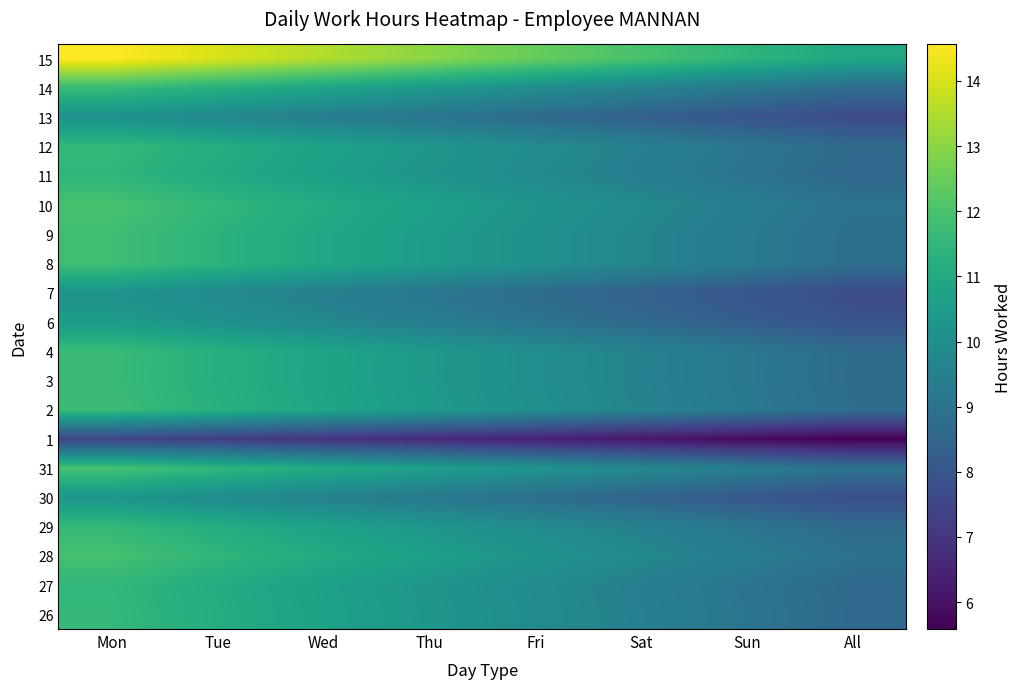

Reading left to right, what are all the values shown in this chart?

26: Mon=11.6	Tue=11.1	Wed=10.7	Thu=10.3	Fri=9.9	Sat=9.5	Sun=9.1	All=8.7
27: Mon=11.5	Tue=11.1	Wed=10.7	Thu=10.3	Fri=9.9	Sat=9.5	Sun=9.1	All=8.6
28: Mon=11.9	Tue=11.5	Wed=11.1	Thu=10.6	Fri=10.2	Sat=9.8	Sun=9.4	All=8.9
29: Mon=11.6	Tue=11.2	Wed=10.8	Thu=10.3	Fri=9.9	Sat=9.5	Sun=9.1	All=8.7
30: Mon=10.3	Tue=9.9	Wed=9.5	Thu=9.2	Fri=8.8	Sat=8.4	Sun=8.1	All=7.7
31: Mon=11.9	Tue=11.5	Wed=11.1	Thu=10.7	Fri=10.2	Sat=9.8	Sun=9.4	All=9.0
1: Mon=7.5	Tue=7.2	Wed=6.9	Thu=6.7	Fri=6.4	Sat=6.1	Sun=5.9	All=5.6
2: Mon=11.7	Tue=11.3	Wed=10.9	Thu=10.5	Fri=10.0	Sat=9.6	Sun=9.2	All=8.8
3: Mon=11.7	Tue=11.2	Wed=10.8	Thu=10.4	Fri=10.0	Sat=9.6	Sun=9.2	All=8.7
4: Mon=11.7	Tue=11.3	Wed=10.8	Thu=10.4	Fri=10.0	Sat=9.6	Sun=9.2	All=8.8
6: Mon=10.5	Tue=10.1	Wed=9.8	Thu=9.4	Fri=9.0	Sat=8.6	Sun=8.2	All=7.9
7: Mon=10.2	Tue=9.8	Wed=9.5	Thu=9.1	Fri=8.7	Sat=8.4	Sun=8.0	All=7.6
8: Mon=11.8	Tue=11.4	Wed=11.0	Thu=10.5	Fri=10.1	Sat=9.7	Sun=9.3	All=8.9
9: Mon=11.8	Tue=11.4	Wed=11.0	Thu=10.5	Fri=10.1	Sat=9.7	Sun=9.3	All=8.9
10: Mon=11.9	Tue=11.5	Wed=11.1	Thu=10.7	Fri=10.2	Sat=9.8	Sun=9.4	All=9.0
11: Mon=11.5	Tue=11.1	Wed=10.7	Thu=10.2	Fri=9.8	Sat=9.4	Sun=9.0	All=8.6
12: Mon=11.6	Tue=11.2	Wed=10.8	Thu=10.3	Fri=9.9	Sat=9.5	Sun=9.1	All=8.7
13: Mon=10.1	Tue=9.8	Wed=9.4	Thu=9.0	Fri=8.7	Sat=8.3	Sun=8.0	All=7.6
14: Mon=11.6	Tue=11.2	Wed=10.8	Thu=10.4	Fri=10.0	Sat=9.6	Sun=9.1	All=8.7
15: Mon=14.6	Tue=14.0	Wed=13.5	Thu=13.0	Fri=12.5	Sat=12.0	Sun=11.4	All=10.9